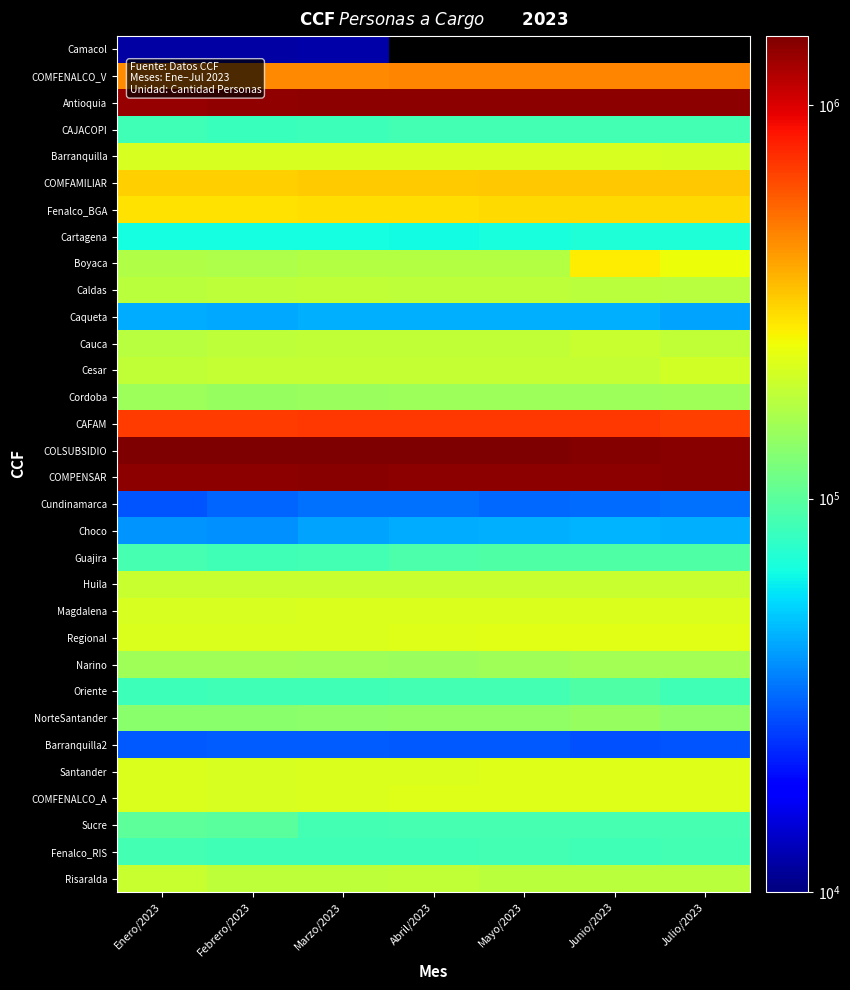

Where is CAFAM nearest to the value 694456?

Febrero/2023